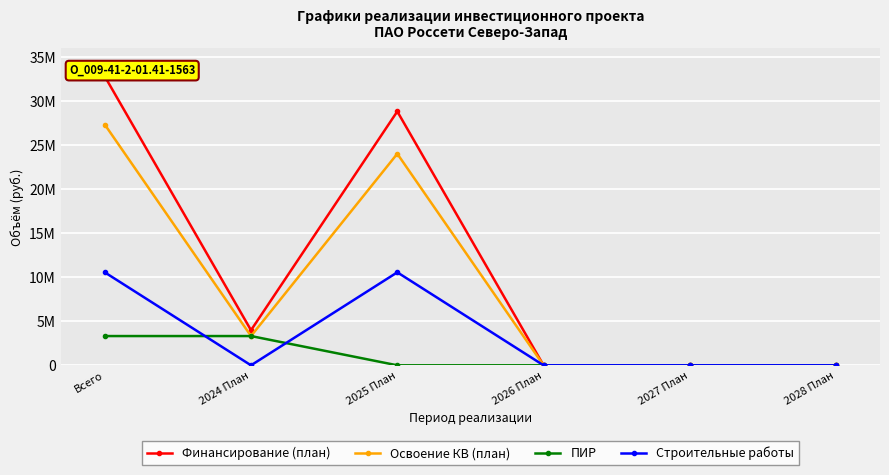

In Освоение КВ (план), how many points are higher than both neighbors (excluding endpoints)?

1